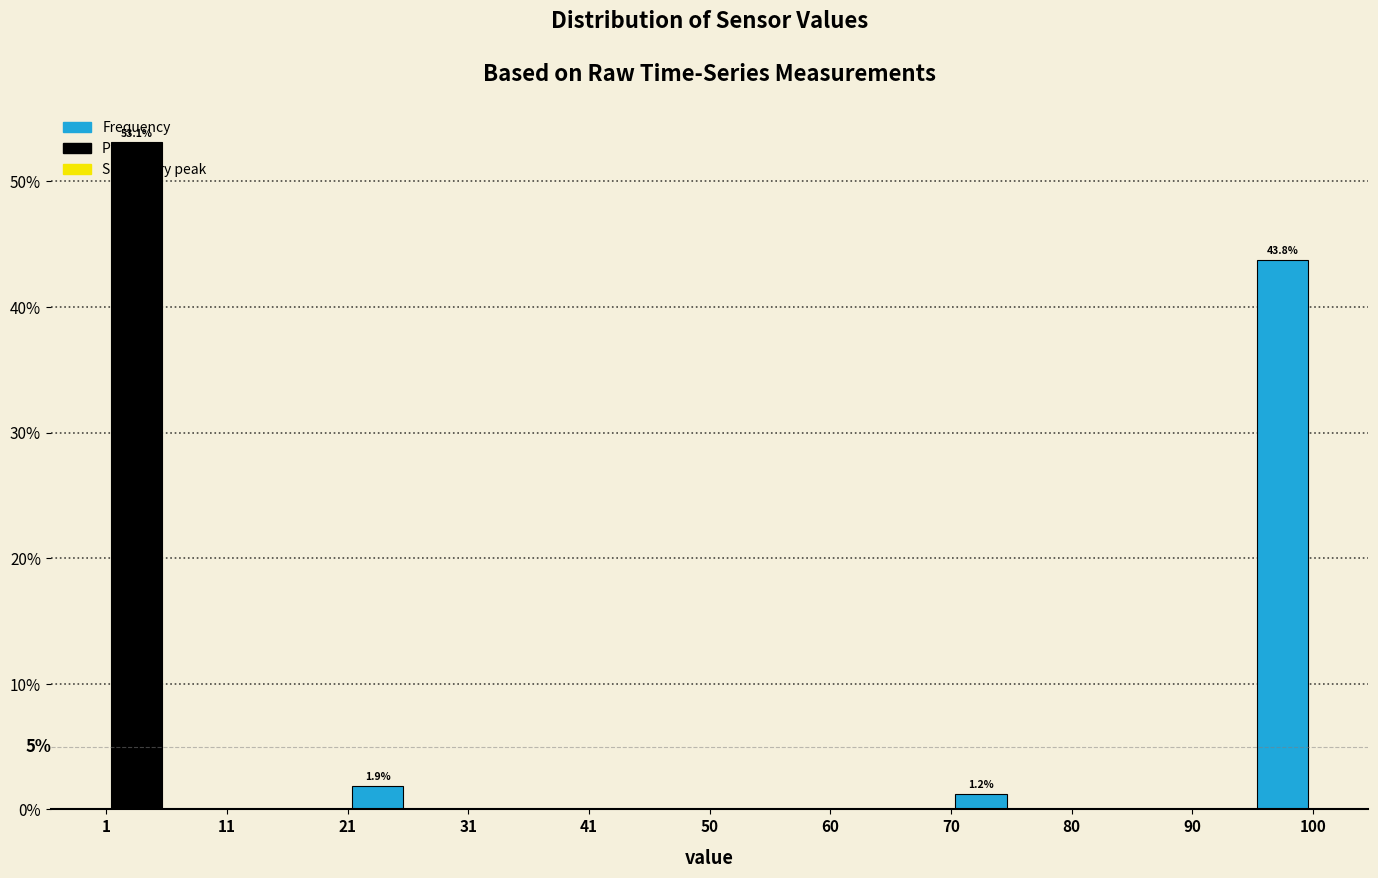

Over which range of the x-axis is the bar tallest?

1 to 6